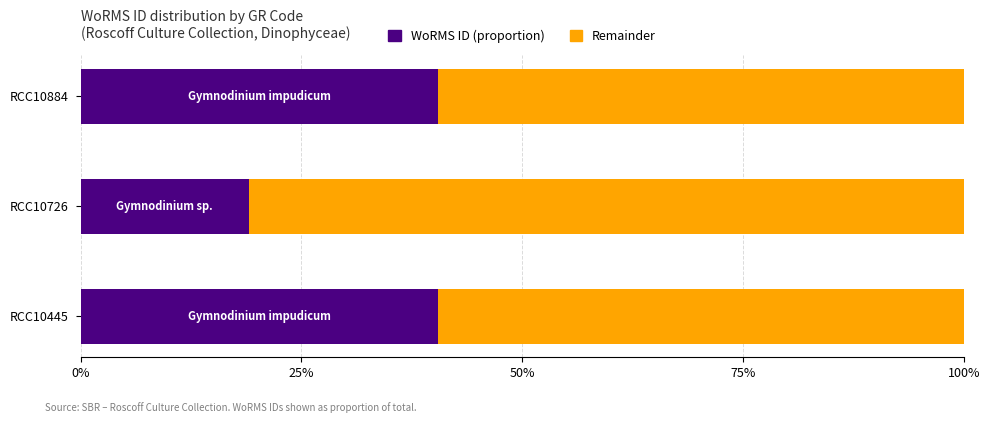

What is the maximum value for WoRMS ID (proportion)?

40.5